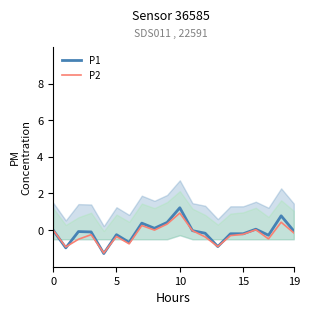

After their last crossing, which series has the higher values: P2 or P1?

P1